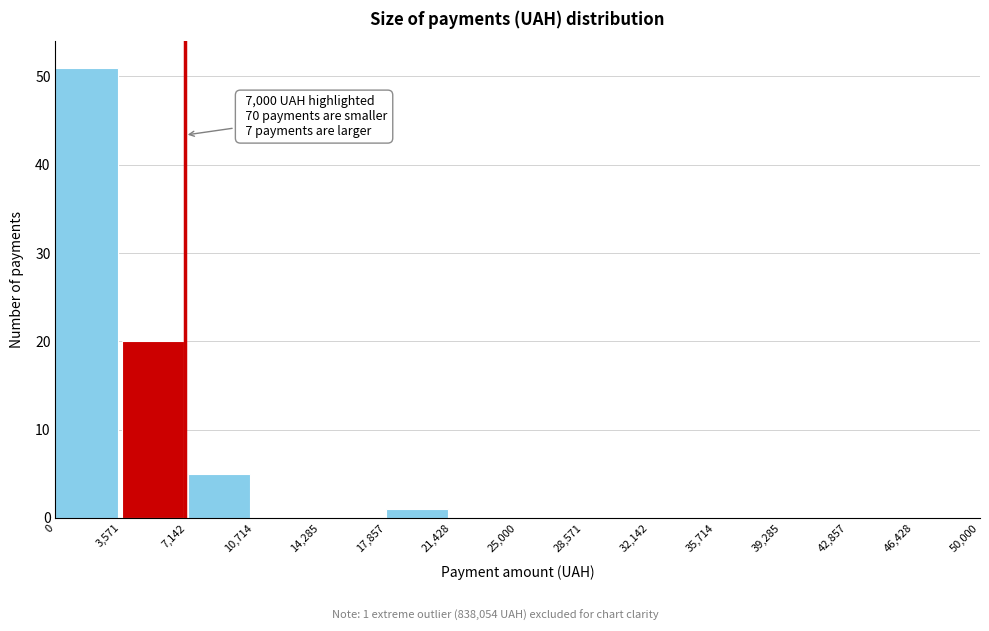

Over which range of the x-axis is the bar tallest?

0 to 3,571